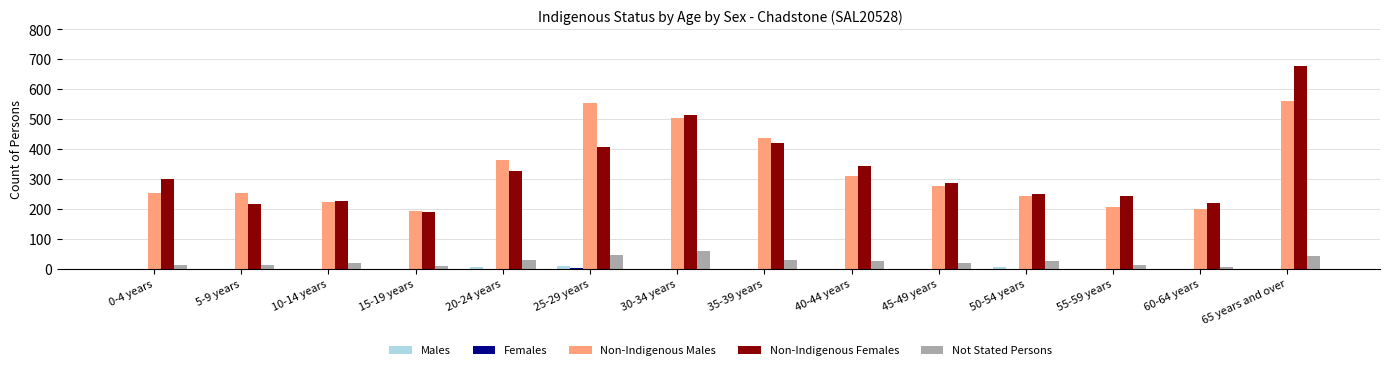

What is the total value across all series at 15-19 years?

389